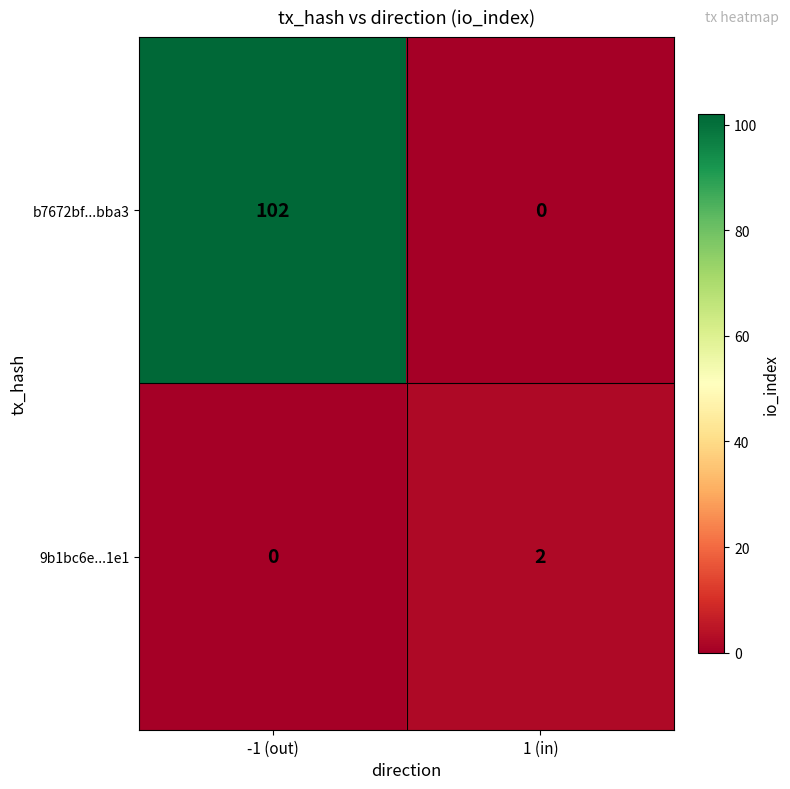

Which series changed the most between -1 (out) and 1 (in)?

b7672bf...bba3